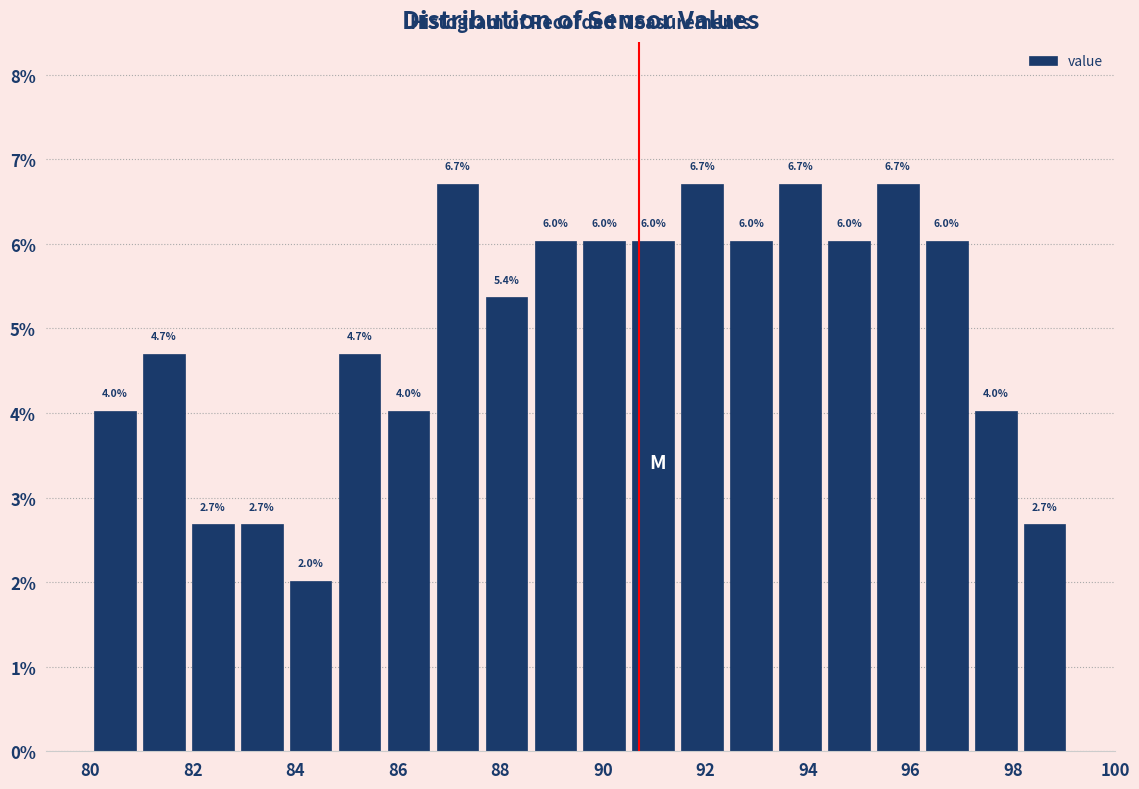

Reading left to right, transcribe this chart: for each bar, give the range it covers on the x-axis and its height. The bar edges are not printed on the chart, so give them approximately, as read against the axis.

80.0 to 81.0: 4.0
81.0 to 82.0: 4.7
82.0 to 82.8: 2.7
82.8 to 83.8: 2.7
83.8 to 84.8: 2.0
84.8 to 85.8: 4.7
85.8 to 86.6: 4.0
86.6 to 87.6: 6.7
87.6 to 88.6: 5.4
88.6 to 89.6: 6.0
89.6 to 90.6: 6.0
90.6 to 91.4: 6.0
91.4 to 92.4: 6.7
92.4 to 93.4: 6.0
93.4 to 94.4: 6.7
94.4 to 95.2: 6.0
95.2 to 96.2: 6.7
96.2 to 97.2: 6.0
97.2 to 98.2: 4.0
98.2 to 99.2: 2.7